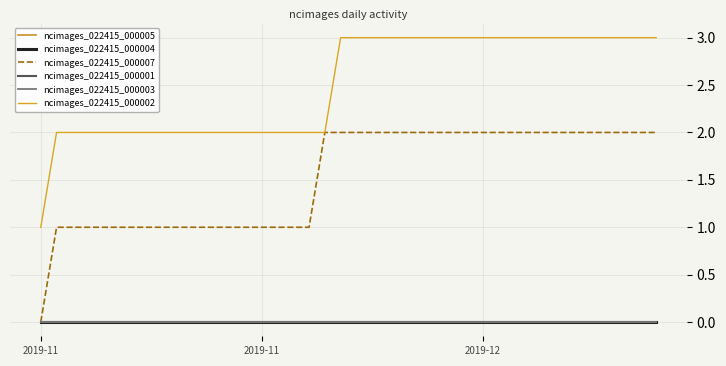

What is the greatest value displayed?

3